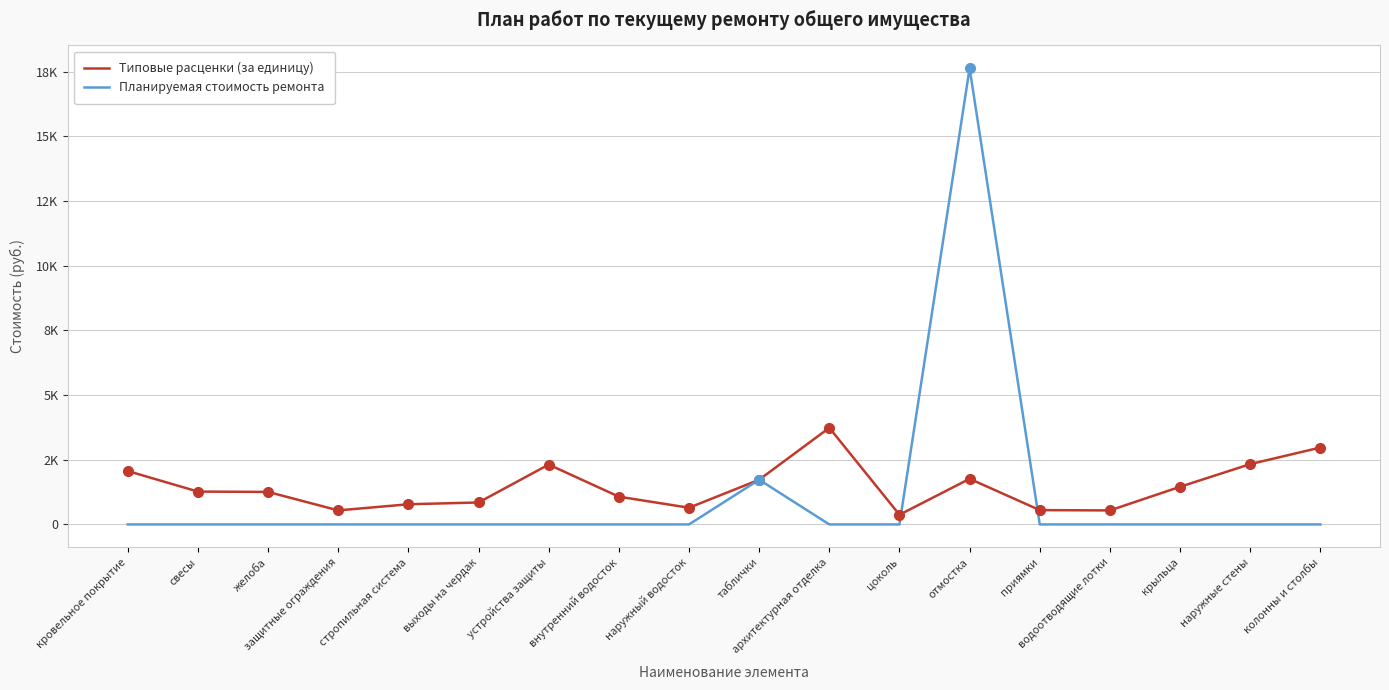

Reading right to left, what are all the values shown in this chart?

Типовые расценки (за единицу): 2971.8	2331.0	1455.0	541.4	552.6	1763.2	374.2	3735.1	1727.4	644.9	1072.5	2313.3	848.8	778.8	542.3	1256.0	1269.7	2062.8
Планируемая стоимость ремонта: 0.0	0.0	0.0	0.0	0.0	17632.1	0.0	0.0	1727.4	0.0	0.0	0.0	0.0	0.0	0.0	0.0	0.0	0.0